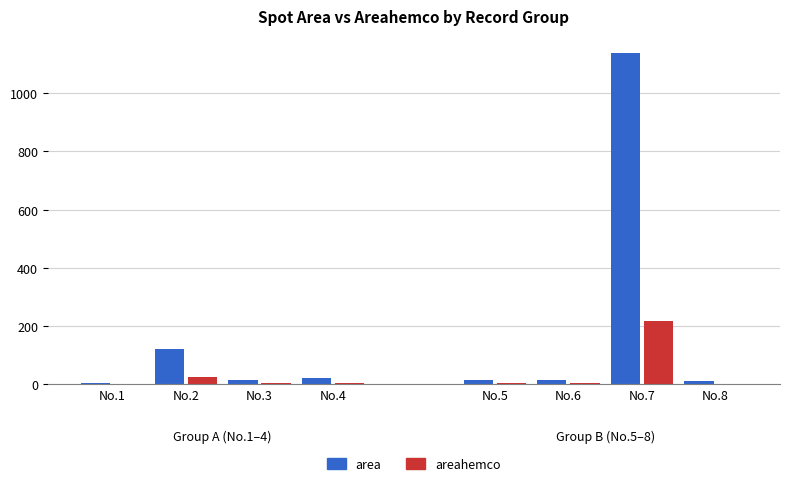

What is the difference between the highest and lowest values at No.3?

11.0